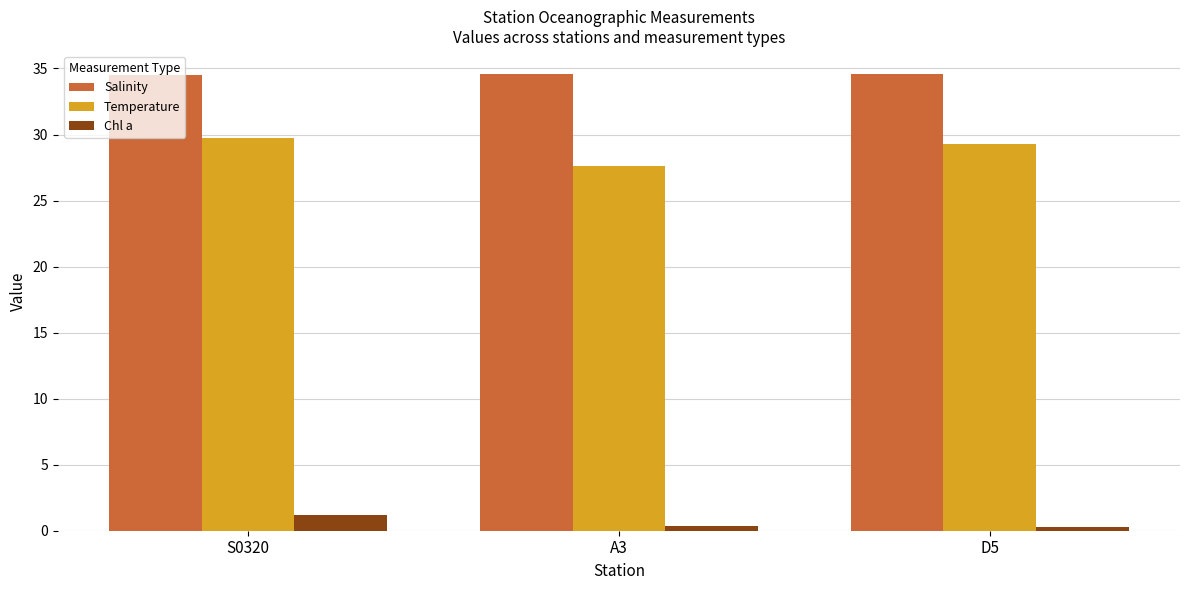

Is it true that Chl a equals 0.2 at D5?

True